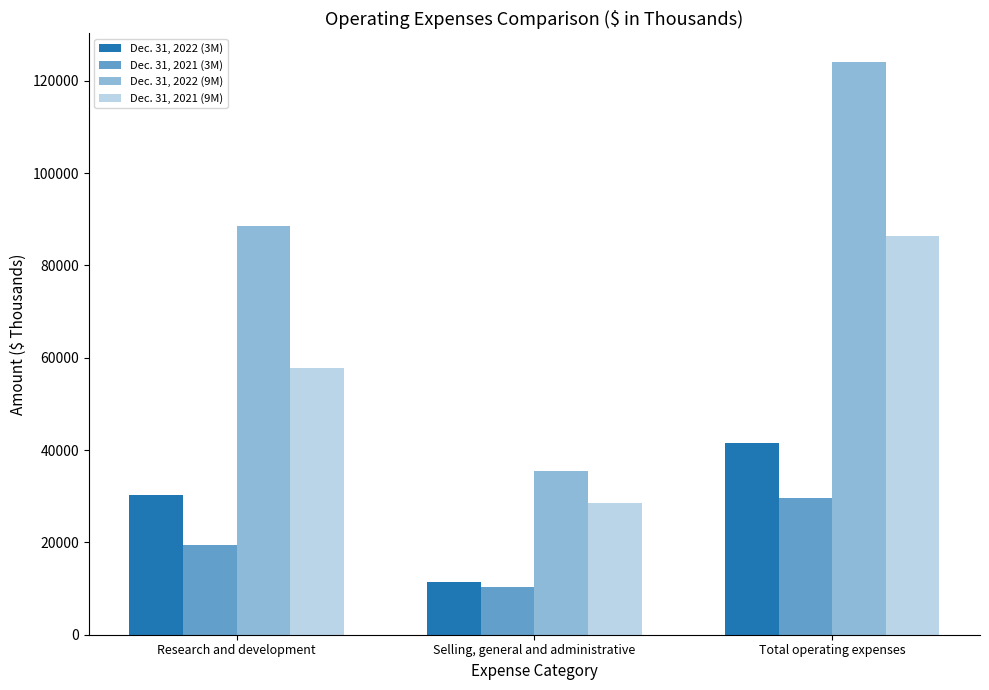

How many bars are there in total?

12